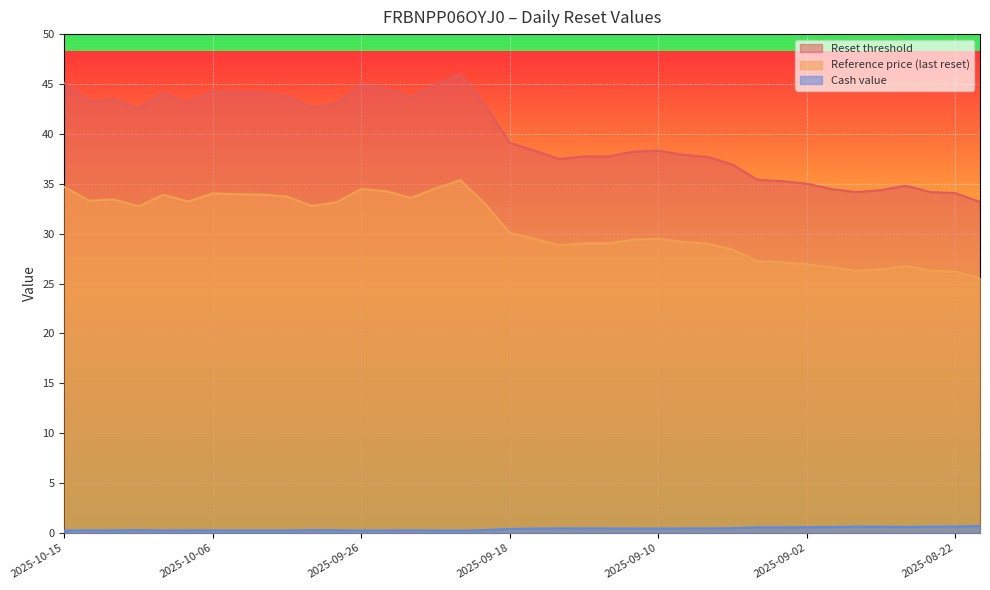

Which category has the lowest value across all series?

2025-10-15